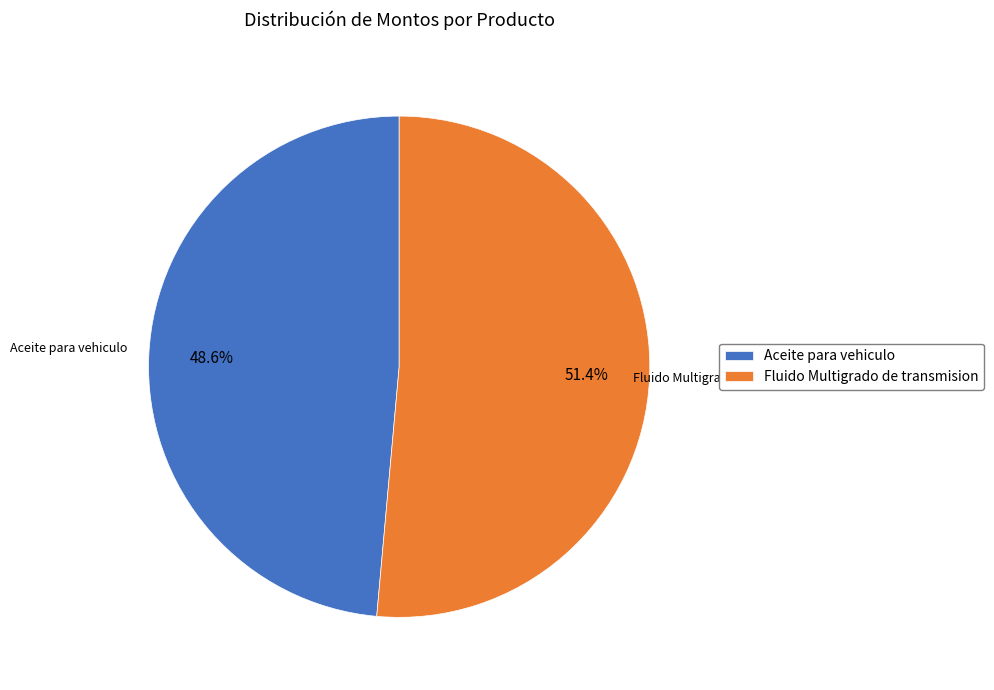

Count the number of slices in the pie.

2